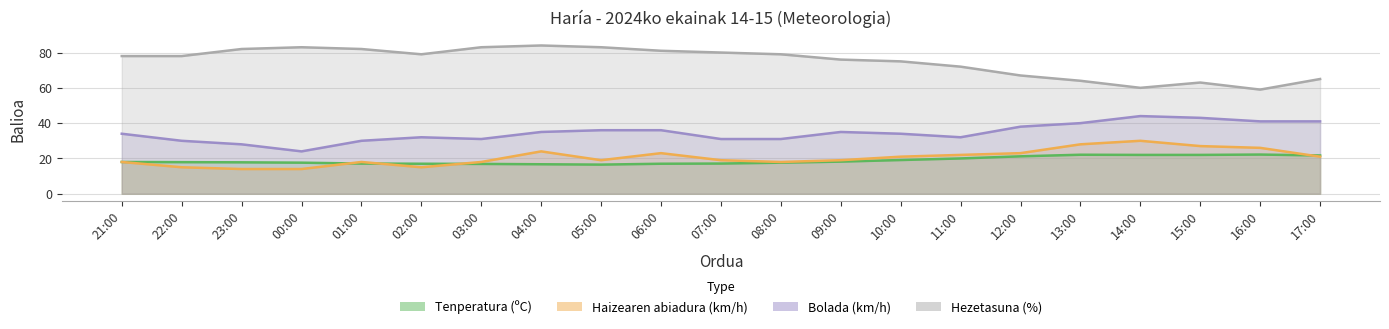

What are all the series names shown in the legend?

Tenperatura (ºC), Haizearen abiadura (km/h), Bolada (km/h), Hezetasuna (%)